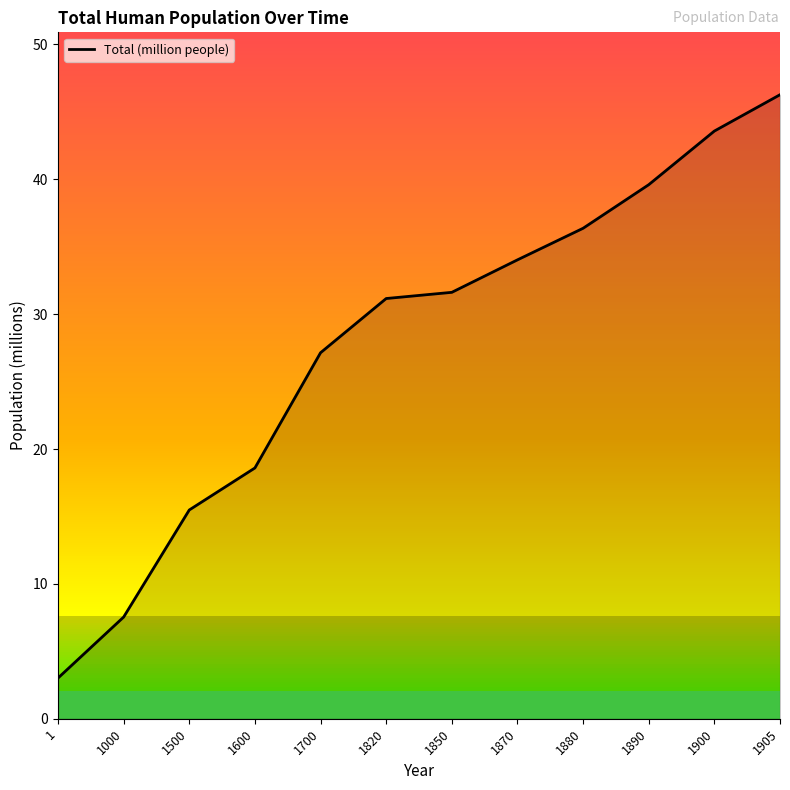

Which has a higher value, 1 or 1600?

1600